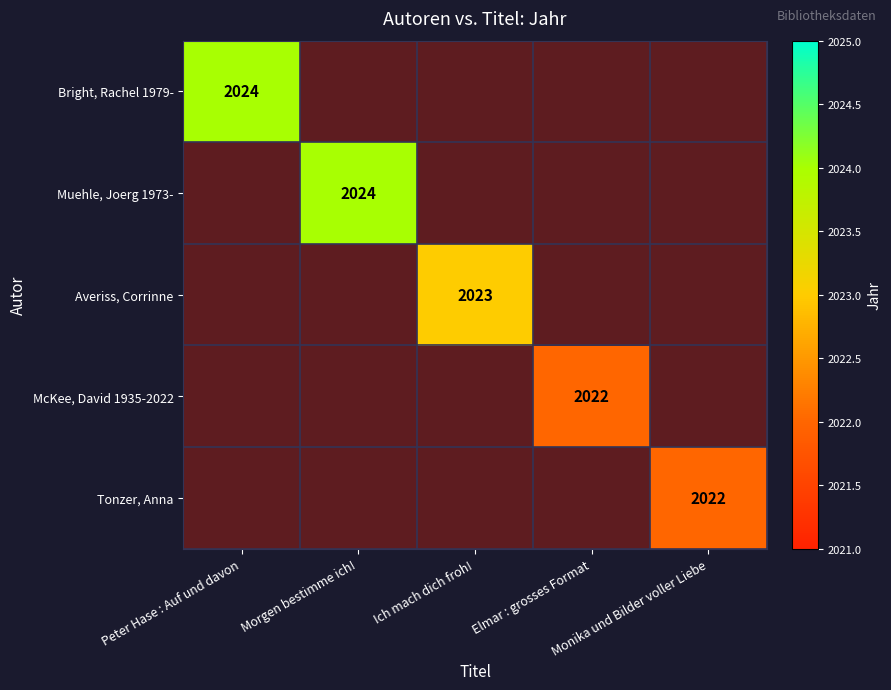

Which series has the widest spread of values?

Bright, Rachel 1979-